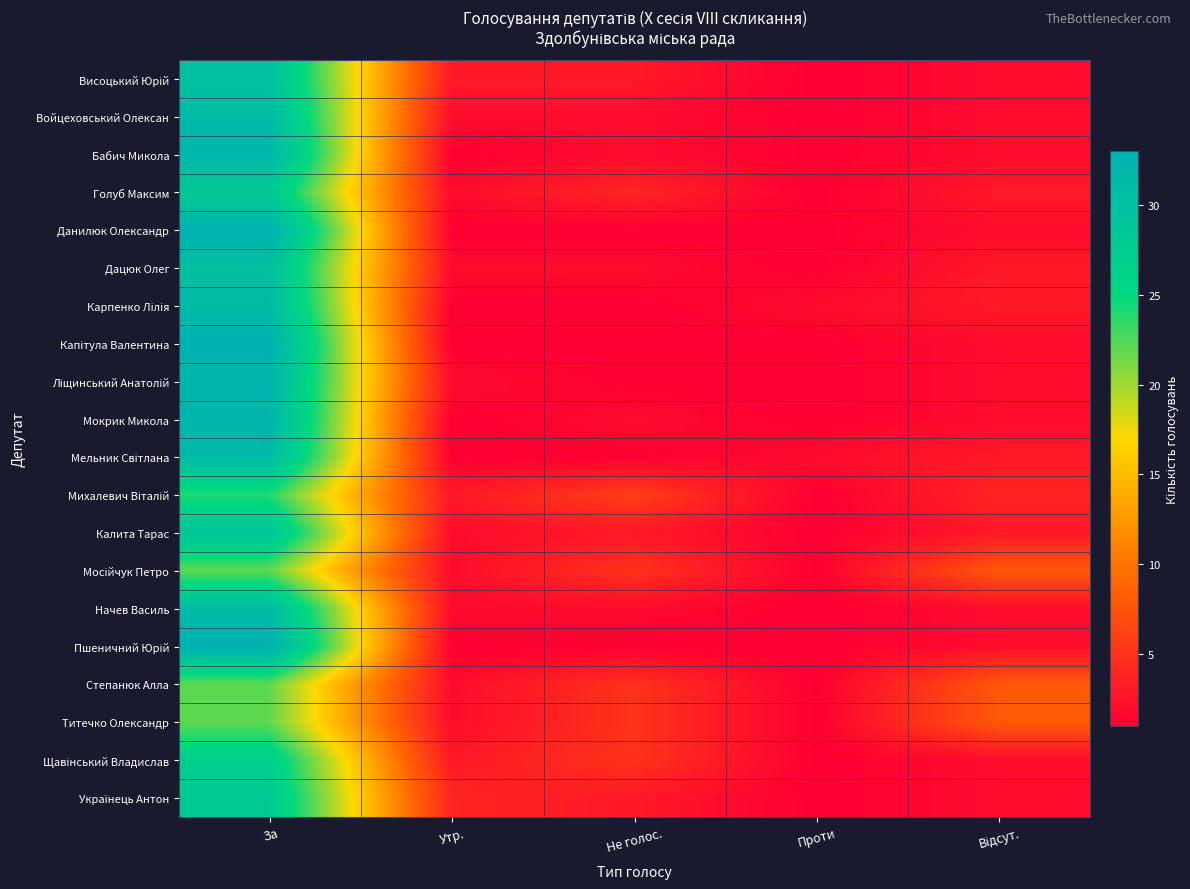

What is the minimum value shown in the chart?

1